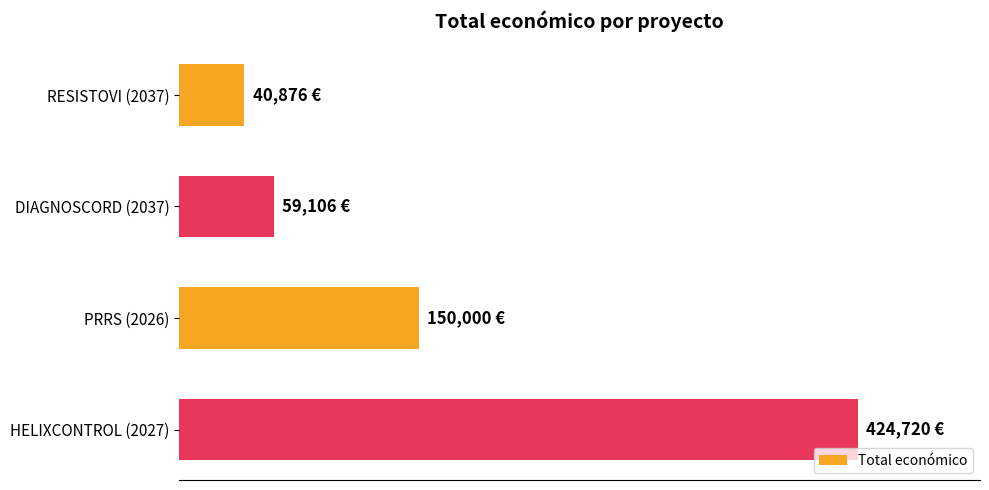

List the labels in order of value, largest first.

HELIXCONTROL (2027), PRRS (2026), DIAGNOSCORD (2037), RESISTOVI (2037)